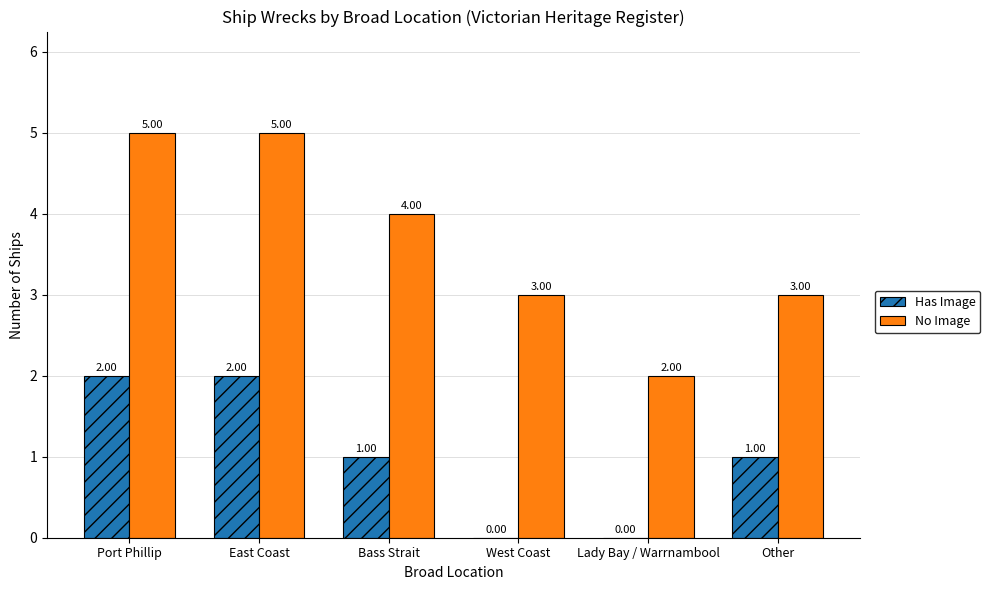

Which series changed the most between West Coast and Other?

Has Image